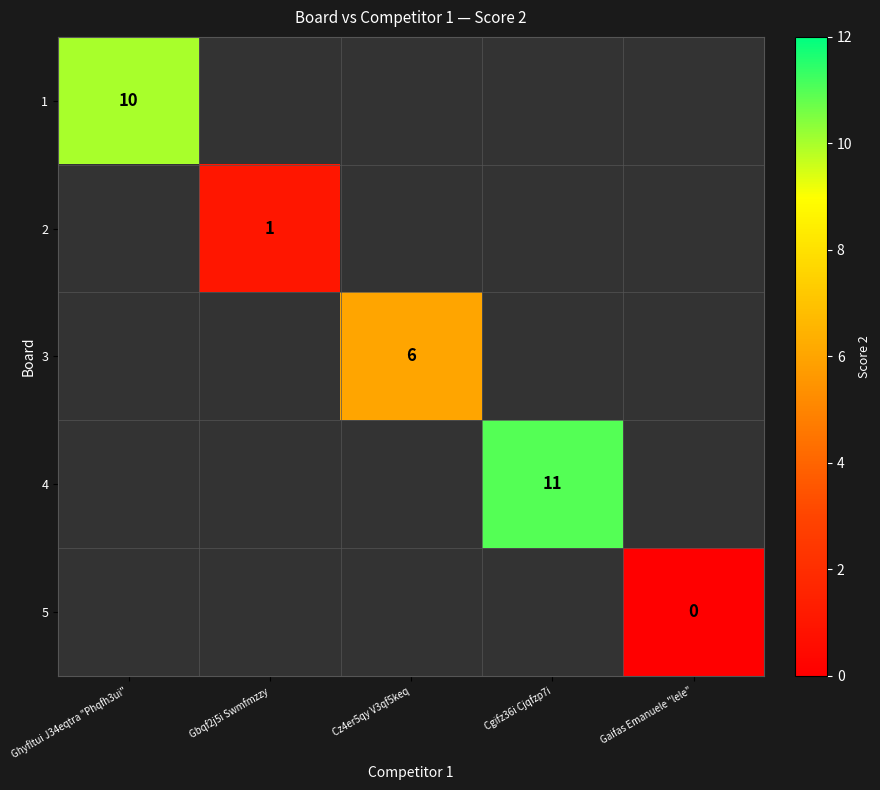

True or false: 4 has a value of 7.2 at Cgifz36i Cjqfzp7i.

False